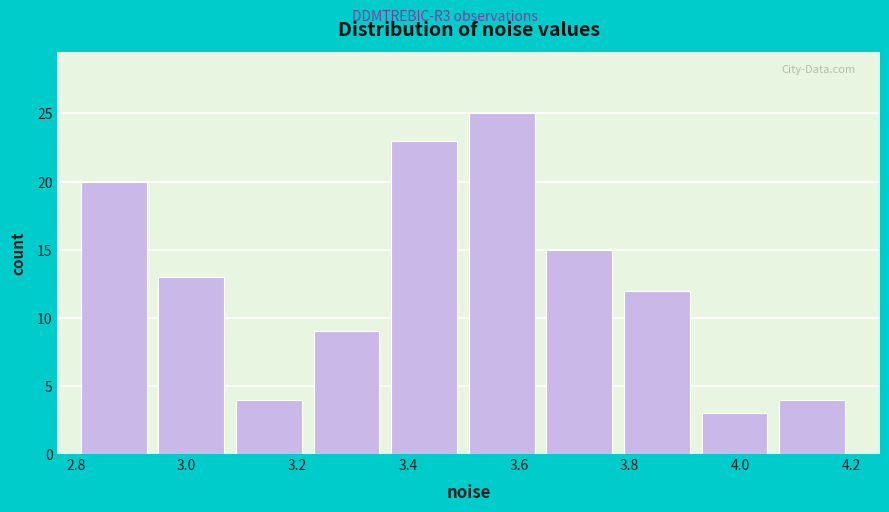

Over which range of the x-axis is the bar tallest?

3.50 to 3.64